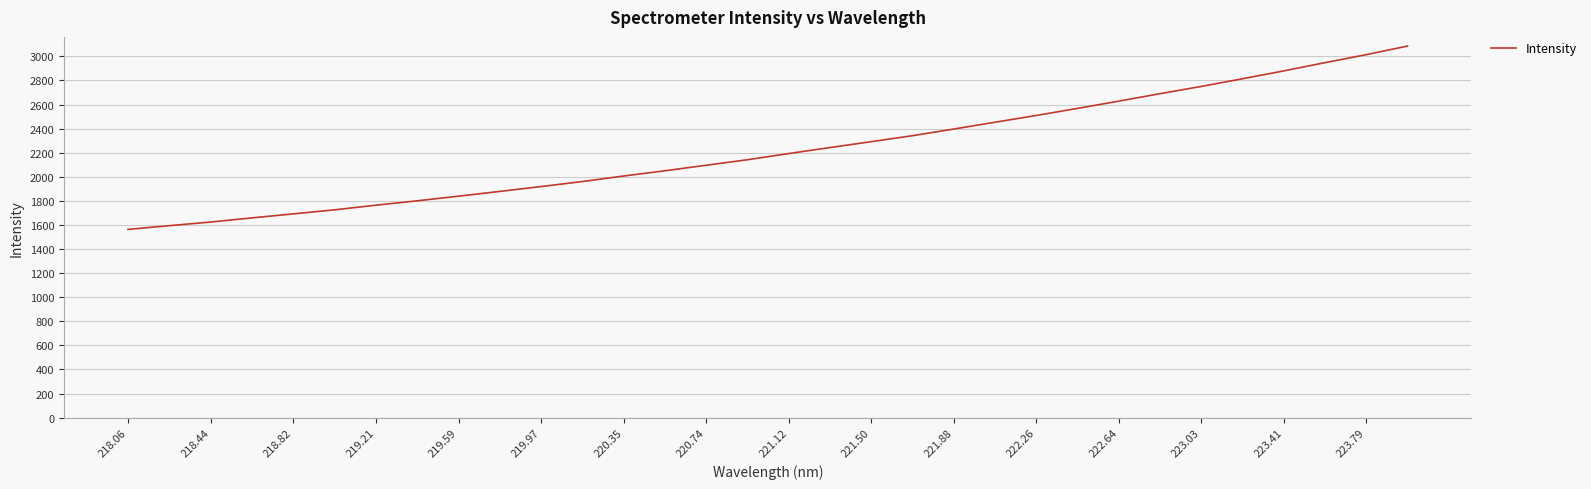

What is the maximum value shown in the chart?

3085.5